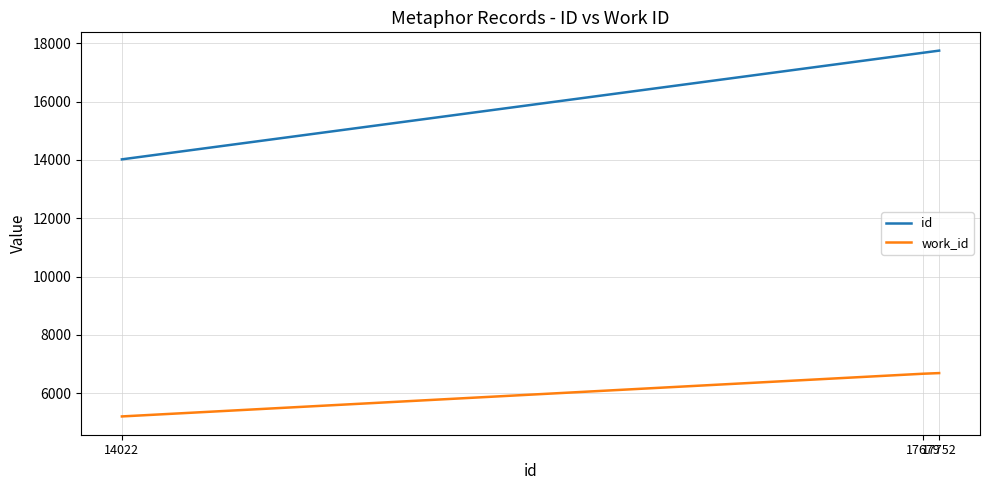

List the series in order of their peak value, highest first.

id, work_id